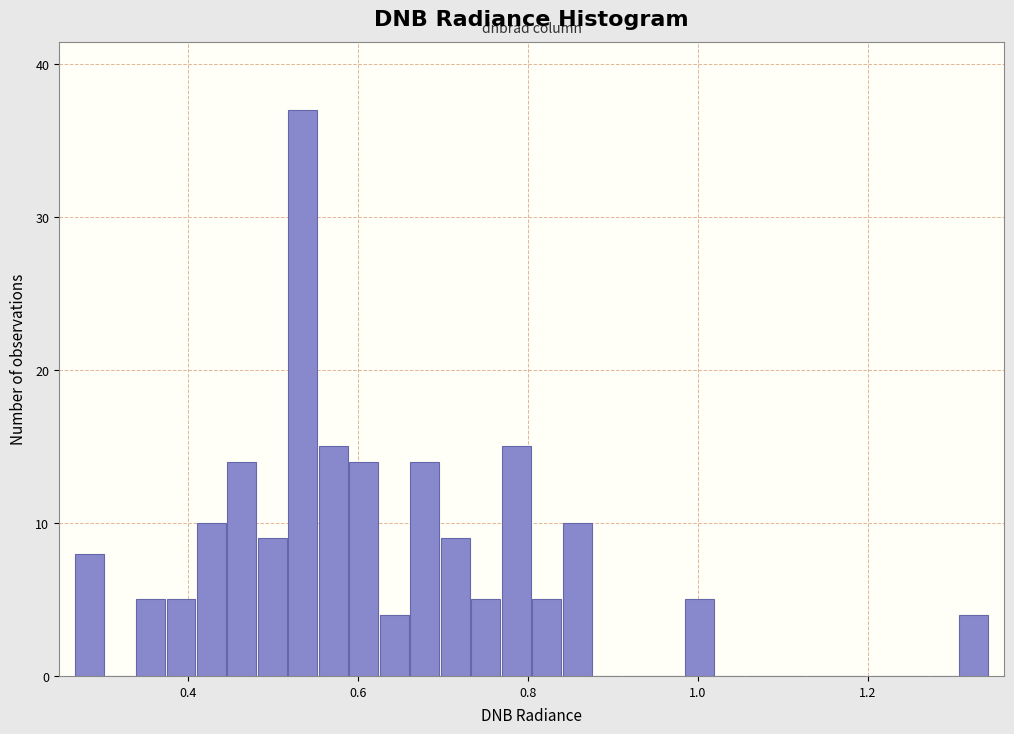

Around what value on the x-axis is the tallest bar? Give the approximate position of its centre, as read against the axis.

0.54